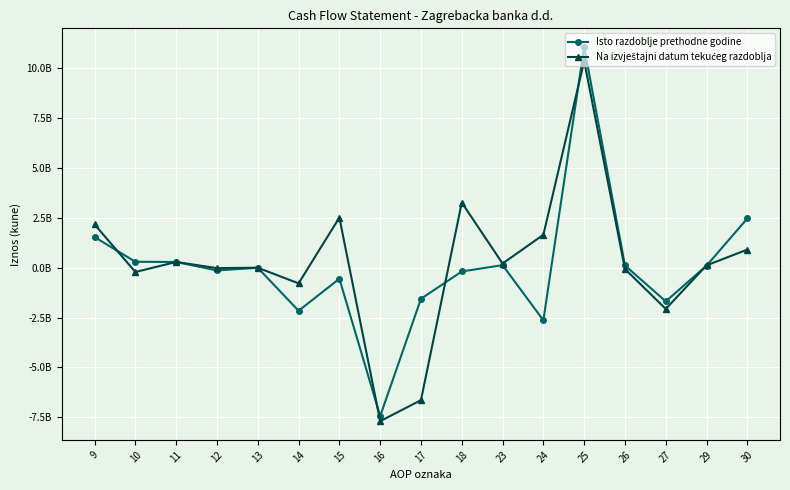

Reading right to left, extract all data points from this chart.

Isto razdoblje prethodne godine: 2470584011	103858074	-1689688916	111149383	11069933938	-2639201312	128417112	-189989512	-1559476739	-7445910239	-554518614	-2160764672	-4491658	-137485967	286373816	296926280	1536160264
Na izvještajni datum tekućeg razdoblja: 907873462	117855745	-2070265158	-64812987	10368013947	1651419378	208483514	3265429544	-6644659164	-7699580955	2513267465	-785129677	-1195192	-22676931	287339635	-216007055	2169970841